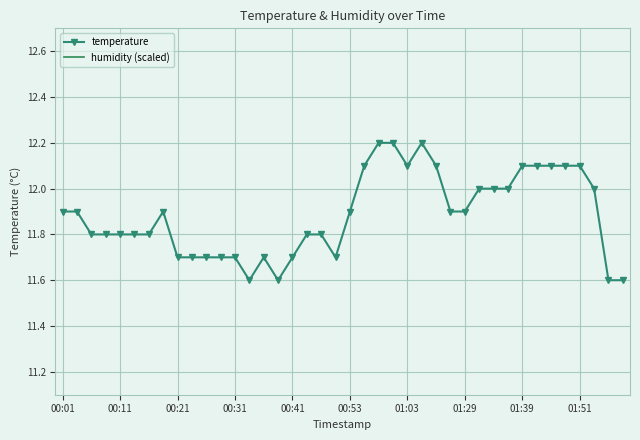

At which label does temperature reach its minimum?

13